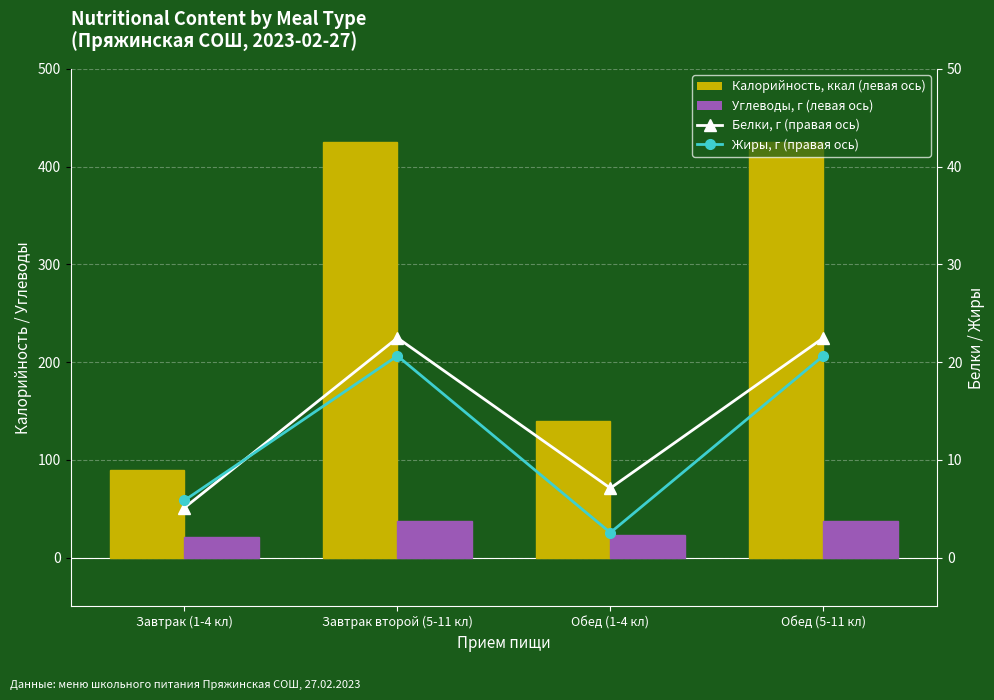

At which category does the chart reach its minimum across all series?

Обед (1-4 кл)